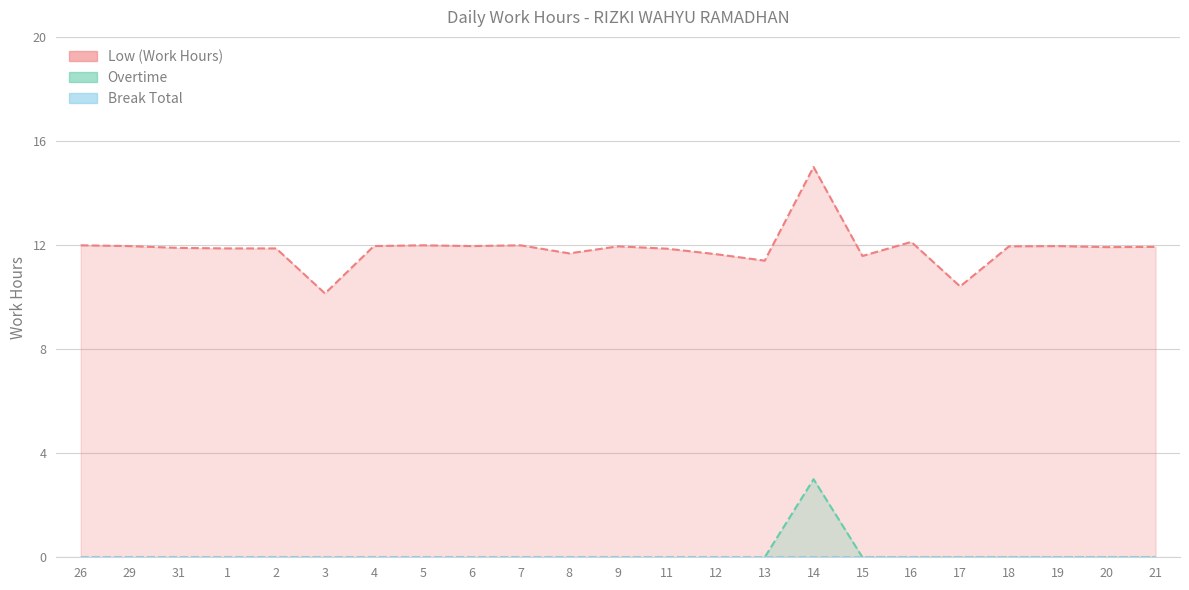

Rank the series at 3 from lowest to highest value.

Overtime, Break Total, Low (Work Hours)